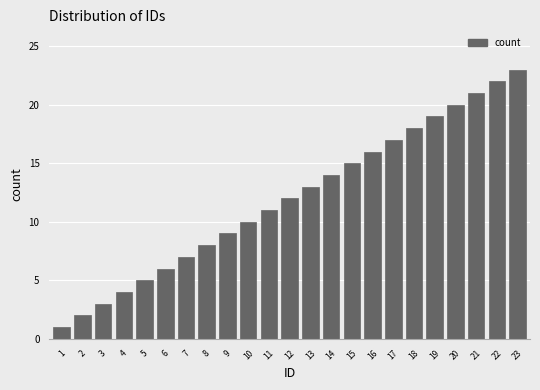

What is the minimum value shown in the chart?

1